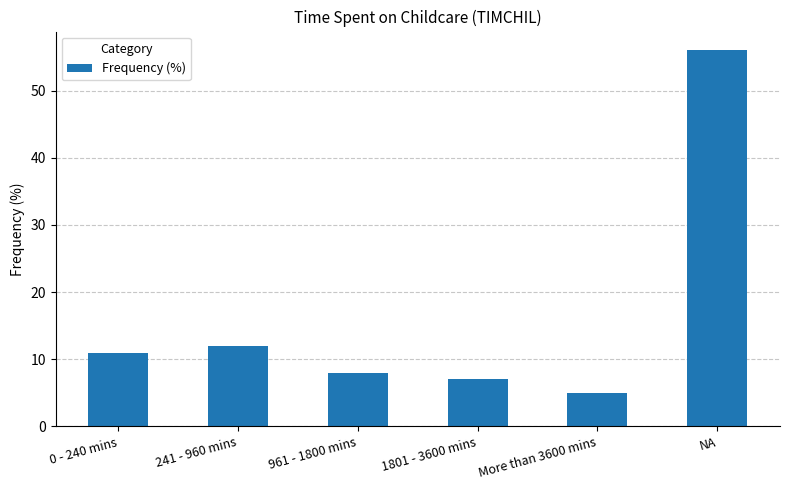

Reading right to left, transcribe all the data shown in this chart.

56	5	7	8	12	11